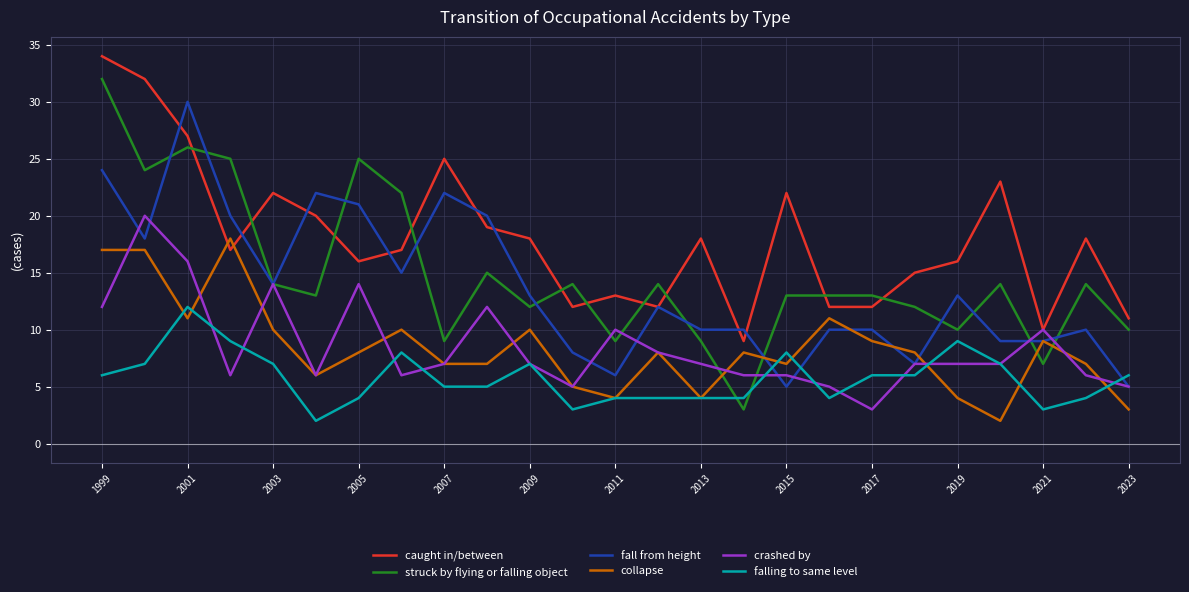

Which series has the largest range (max minus min)?

struck by flying or falling object